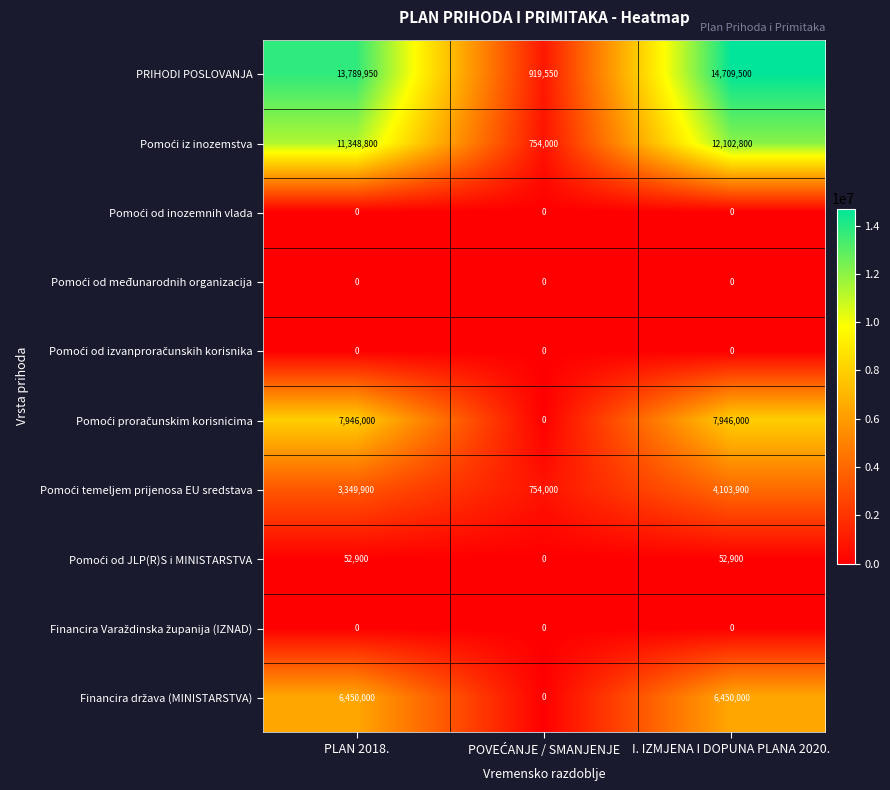

At which category is the sum across all series the highest?

I. IZMJENA I DOPUNA PLANA 2020.